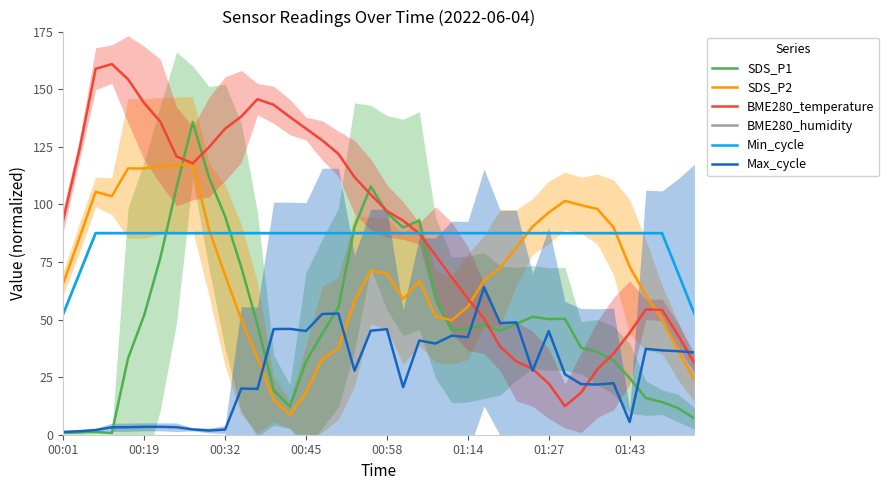

What is the sum of all SDS_P2 values?

2818.8